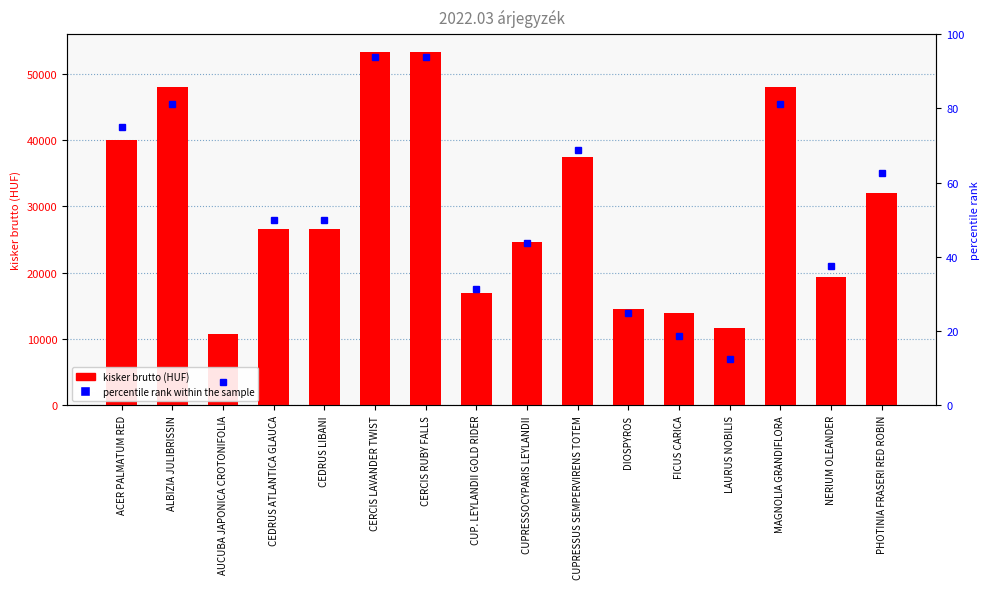

Which series has the largest total across all categories?

kisker brutto